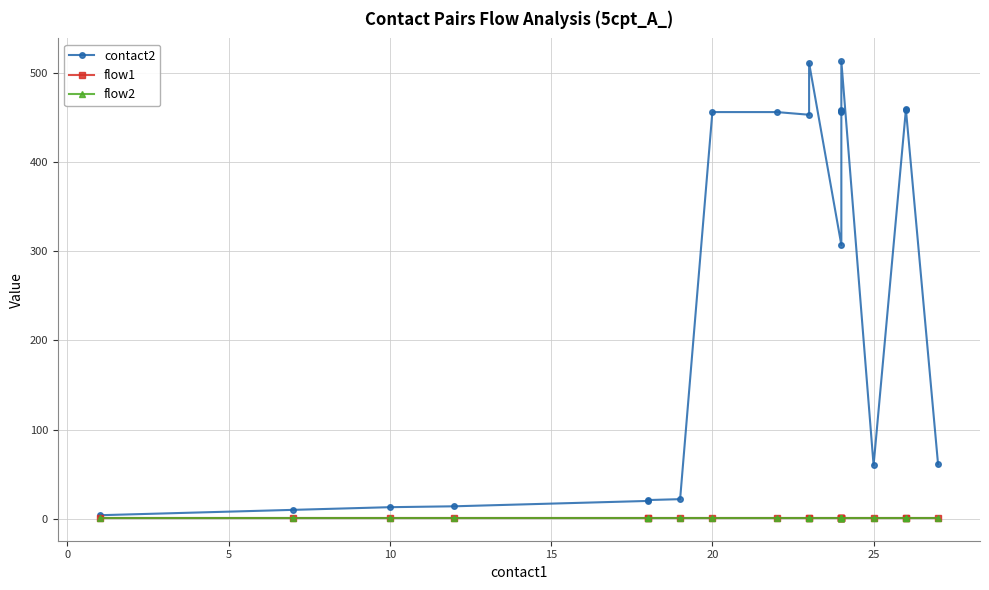

Is the value of flow2 at 30 greater than the value of flow1 at 10?

No